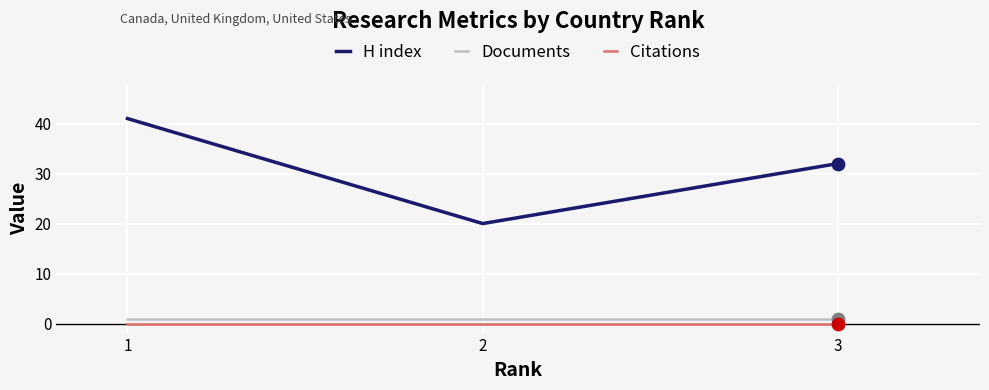

Is the value of Documents at 2 greater than the value of H index at 1?

No